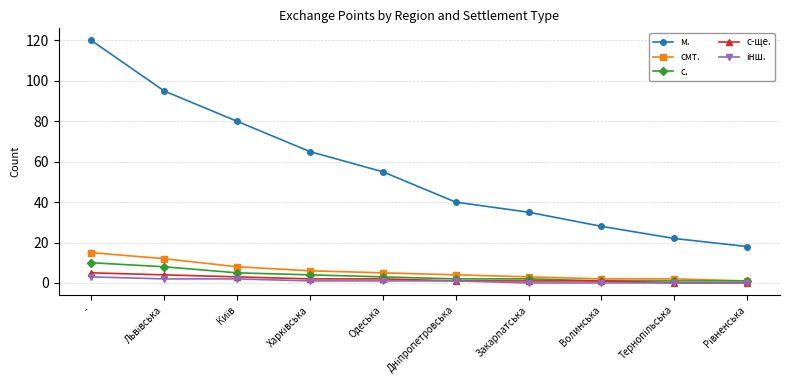

The value of смт. at Одеська is 5. True or false?

True